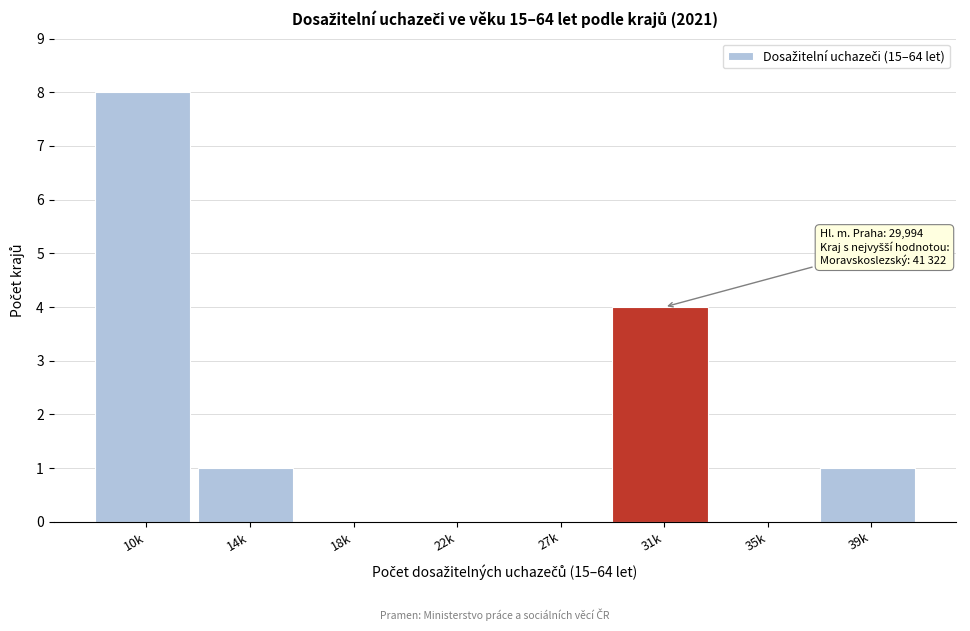

Reading left to right, what are all the values shown in this chart?

10k=8	14k=1	18k=0	22k=0	27k=0	31k=4	35k=0	39k=1